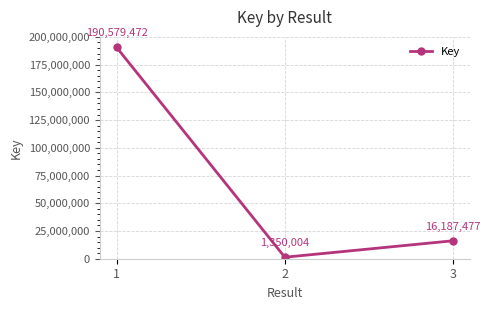

Which label corresponds to the largest value in the chart?

1